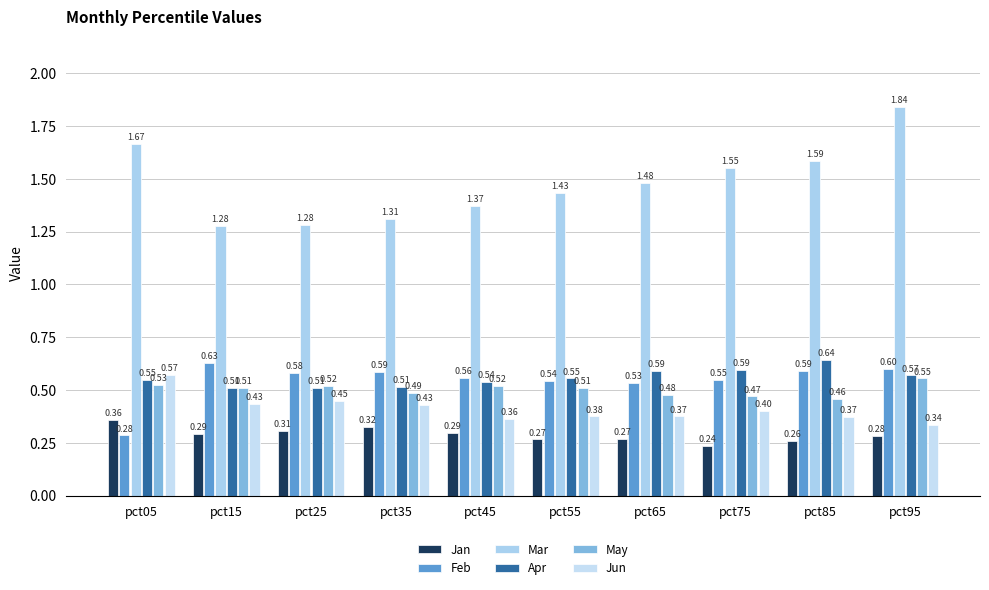

At which category is the sum across all series the highest?

pct95